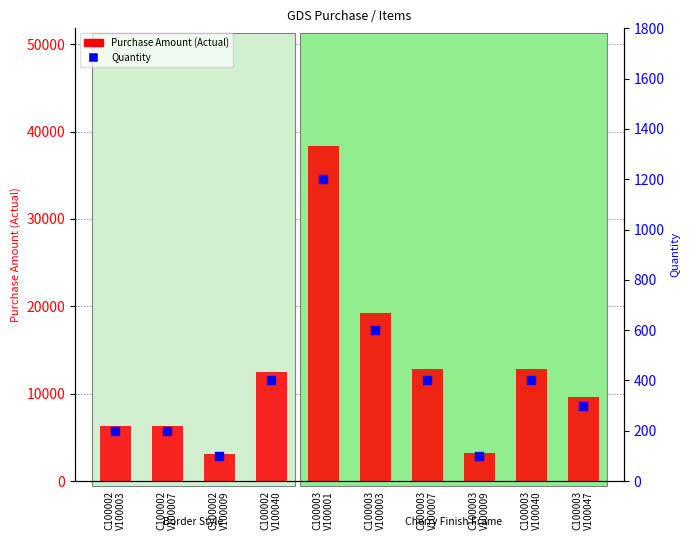

Is the value of Purchase Amount (Actual) at C100002
V100003 greater than the value of Quantity at C100003
V100040?

Yes